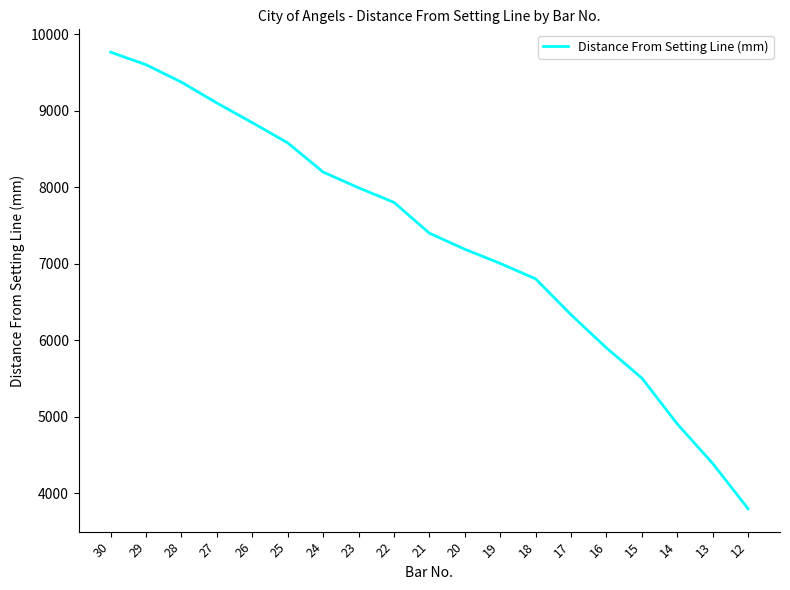

What is the change in value from 30 to 19?

-2759